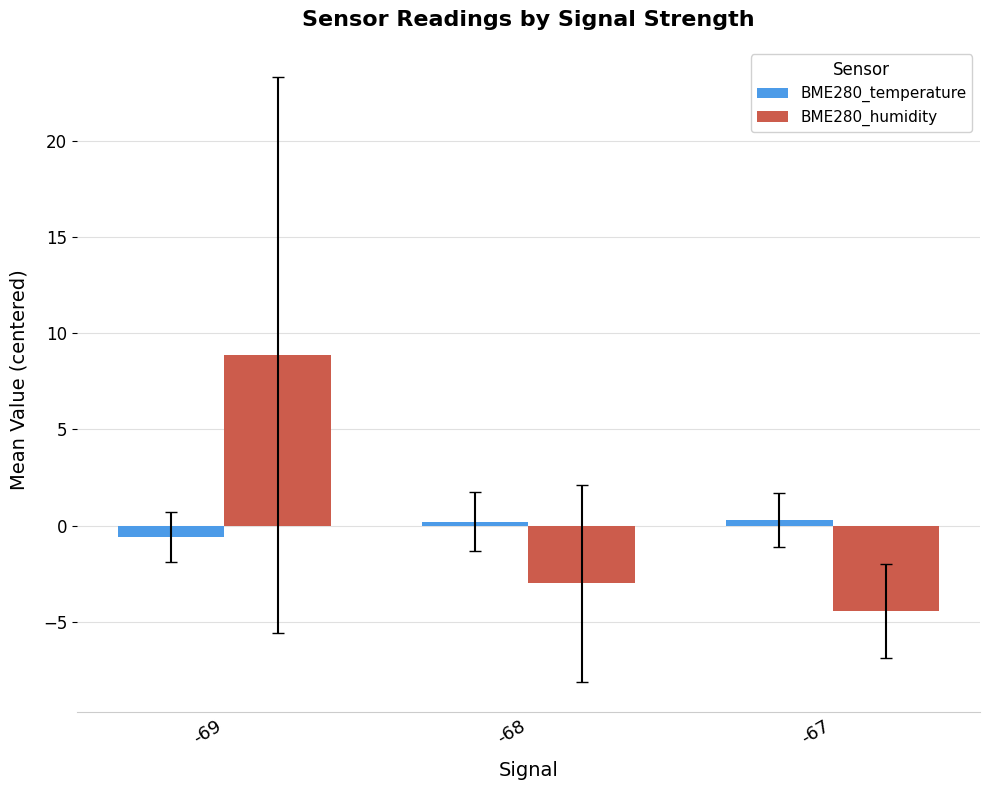

What is the difference between the second highest and minimum values in the BME280_humidity series?

1.5